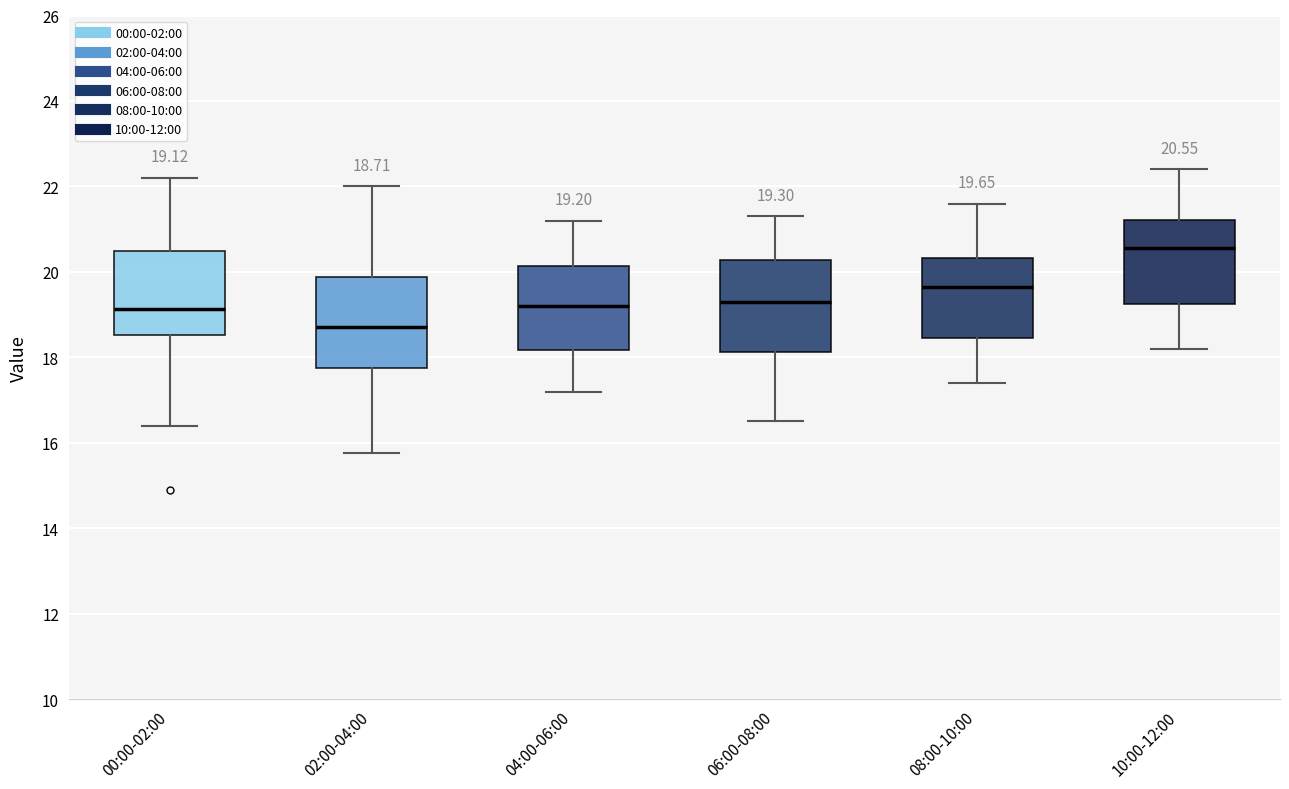

Which box's median line is the highest?

10:00-12:00